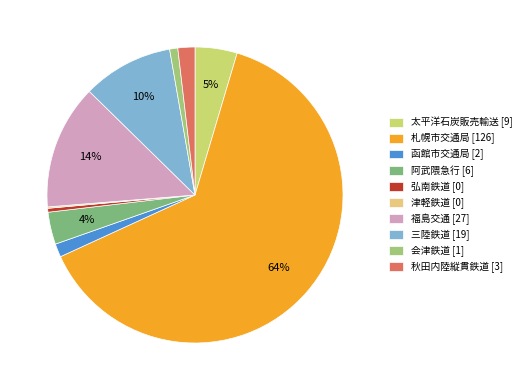

To the nearest percent, what is the difference between the 津軽鉄道 and 函館市交通局 slice percentages?

1%